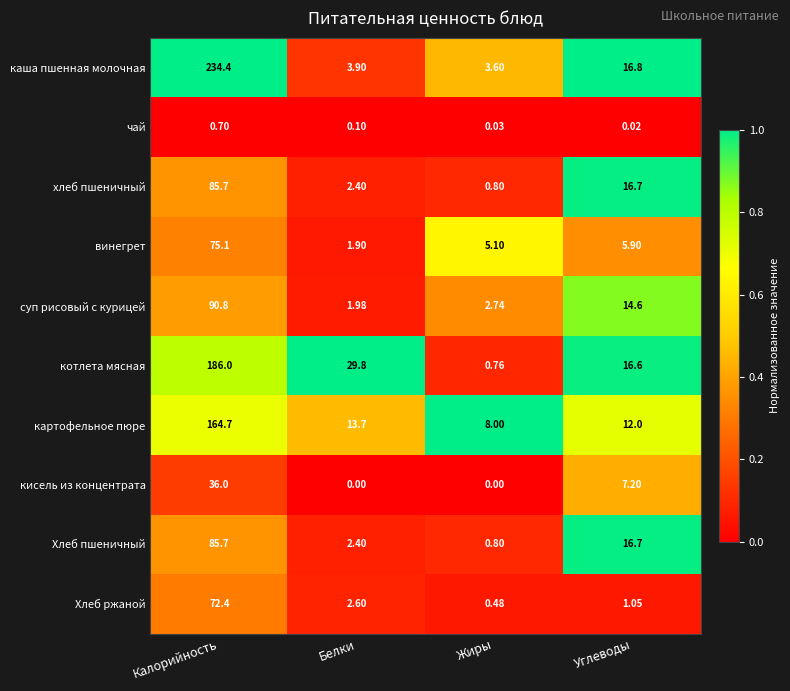

Which category has the highest value across all series?

Калорийность